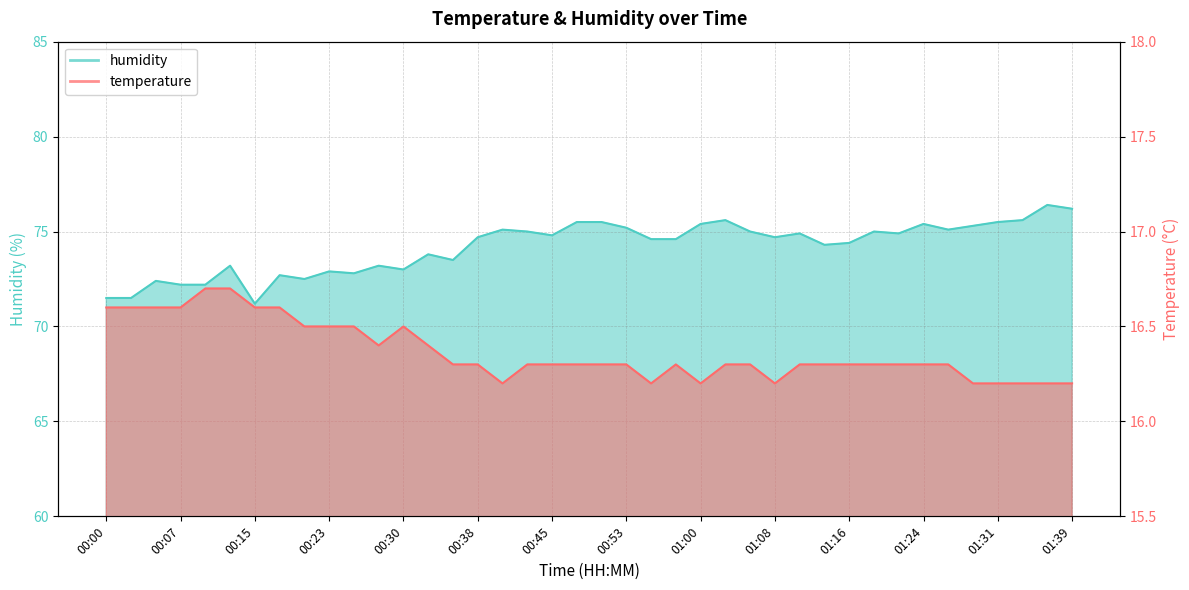

Is it true that temperature equals 22.4 at 00:20?

False